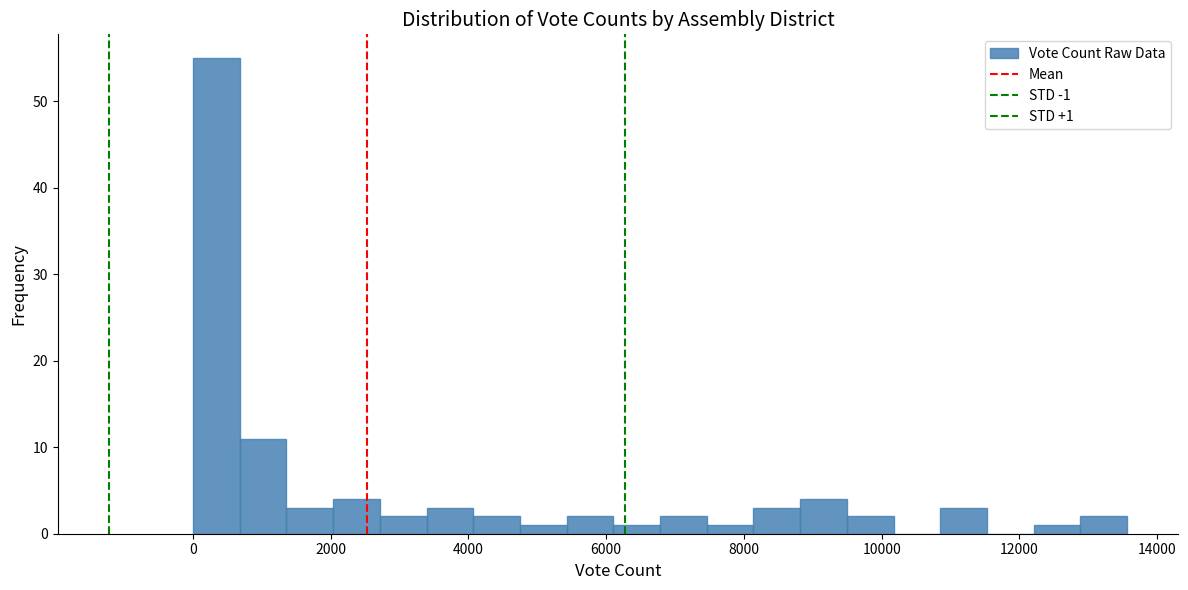

Read against the x-axis, roughly where is the centre of the tallest bar?

400